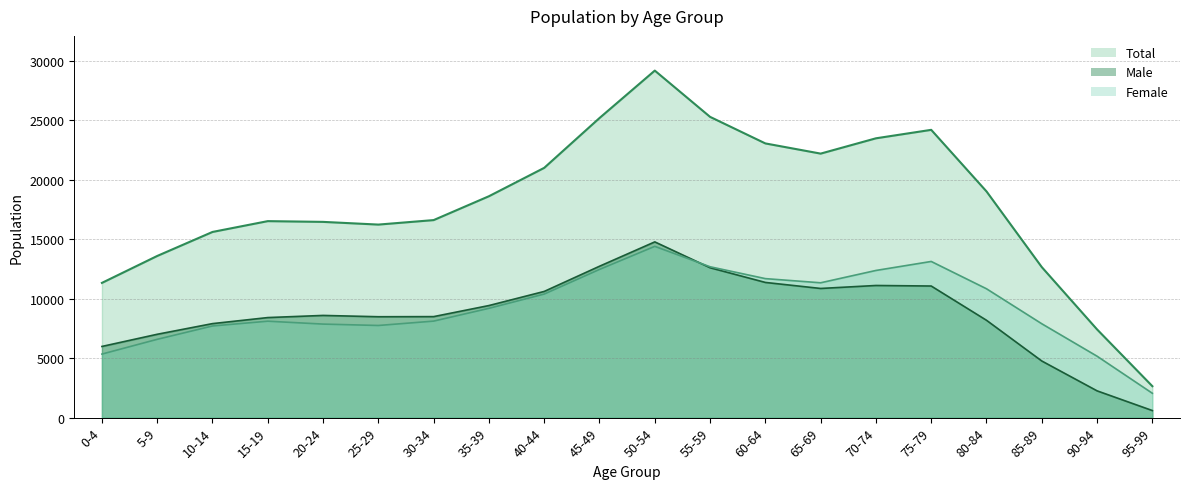

What is the difference between the highest and lowest values at 85-89?

7889